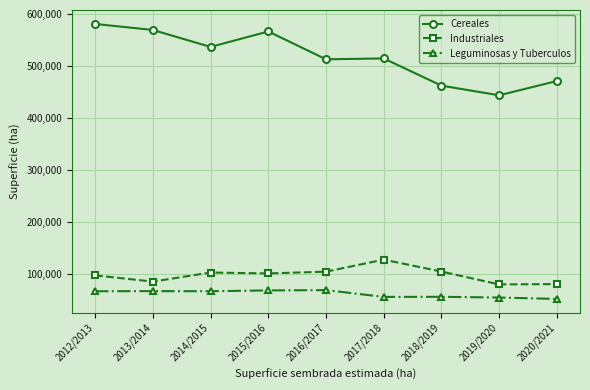

How many data points does each series have?

9